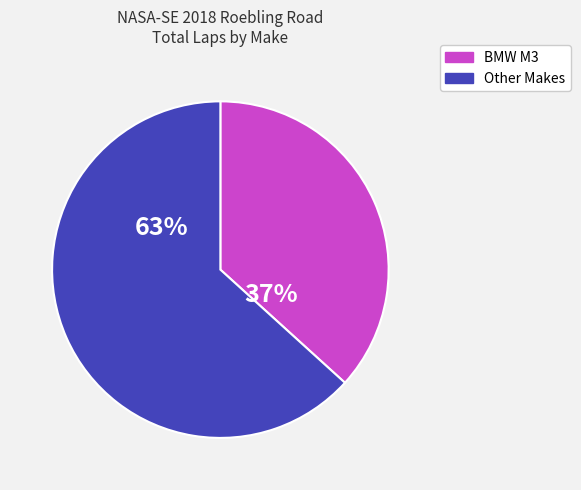

Does any single category account for the majority?

Yes